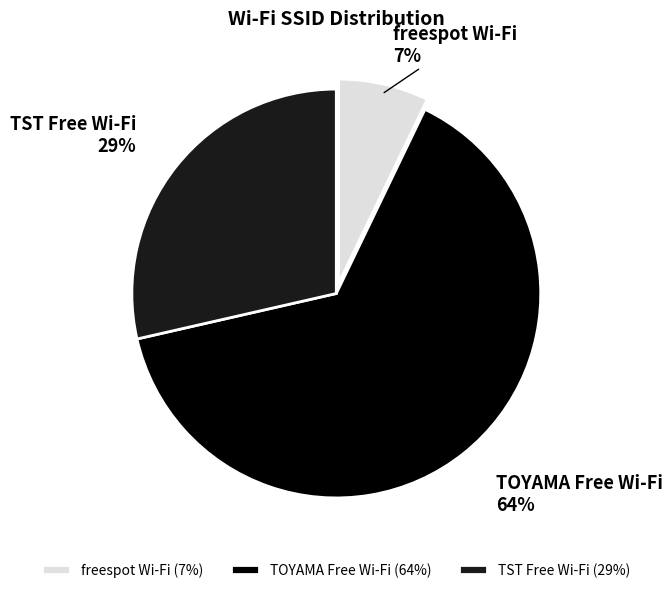

Between freespot Wi-Fi and TOYAMA Free Wi-Fi, which is larger?

TOYAMA Free Wi-Fi